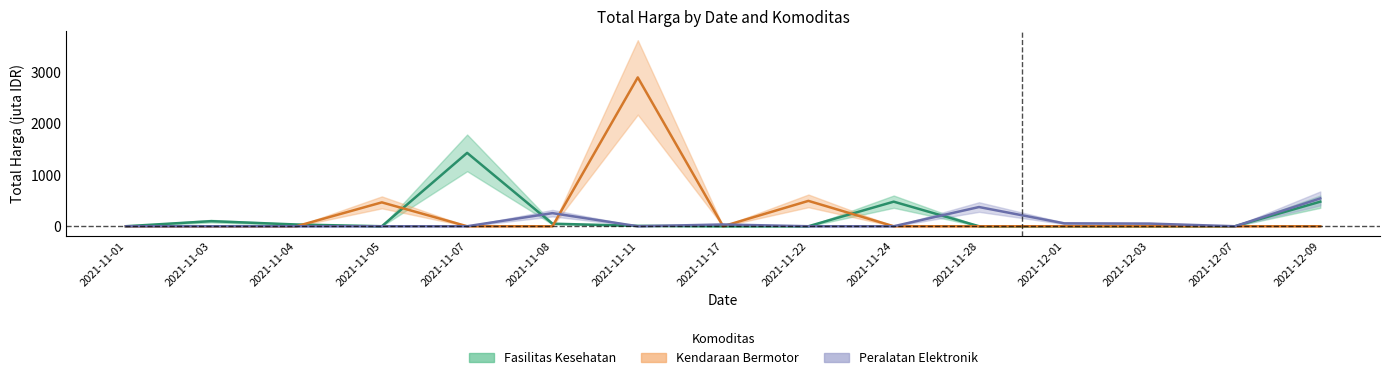

In Fasilitas Kesehatan, how many points are lower than both neighbors (excluding endpoints)?

1